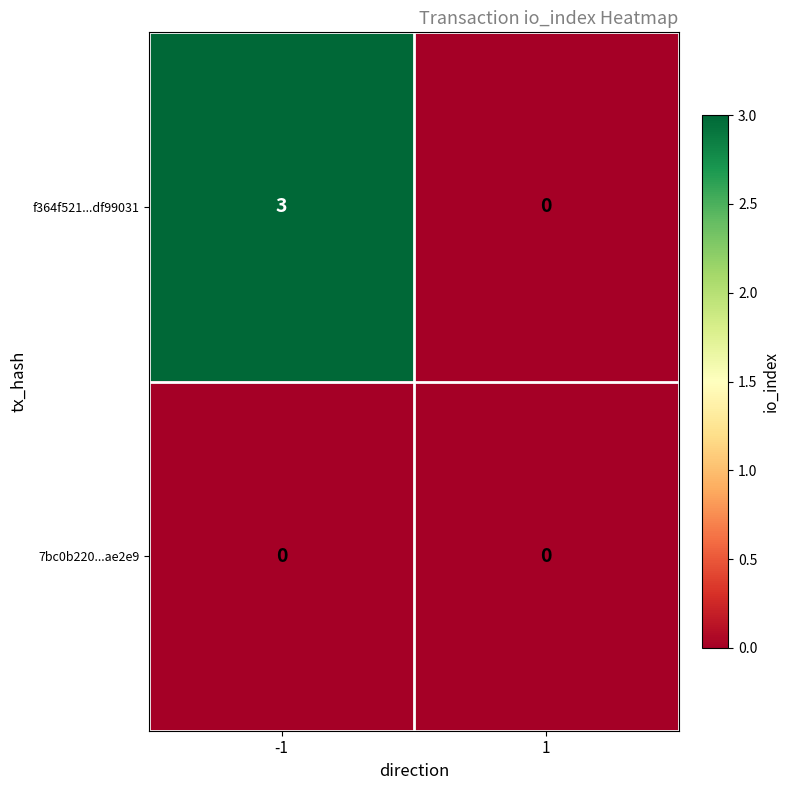

True or false: f364f521...df99031 has a value of 2 at 1.

False